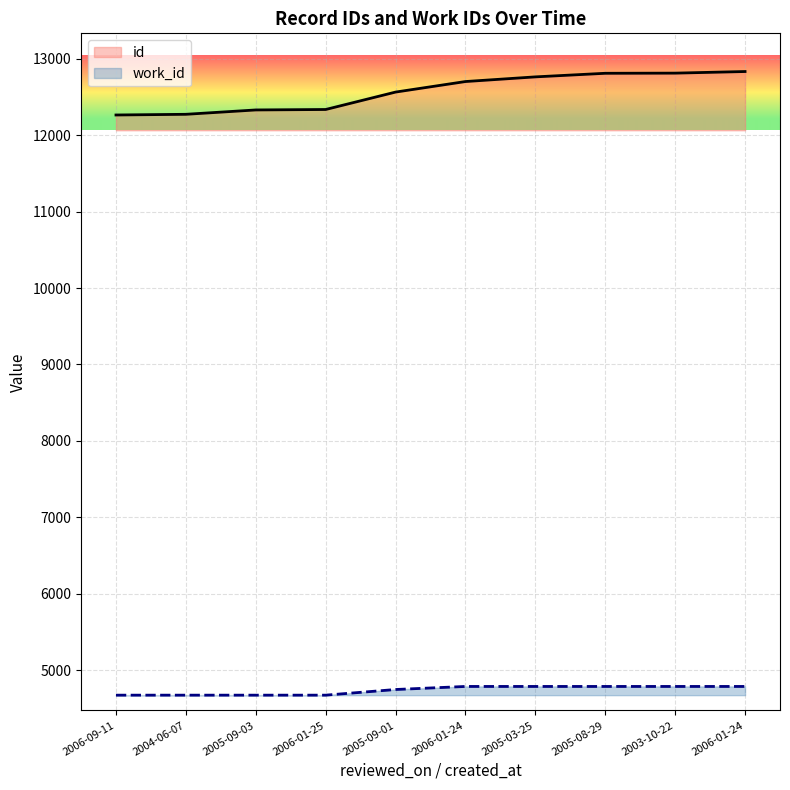

What is the average value of the id series?

12571